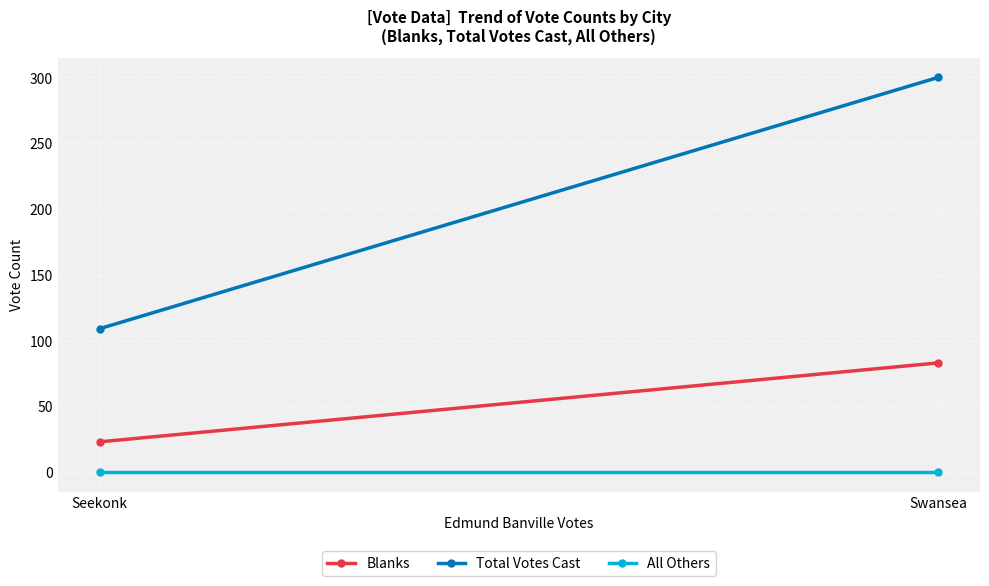

Rank the series by their average value, from highest to lowest.

Total Votes Cast, Blanks, All Others